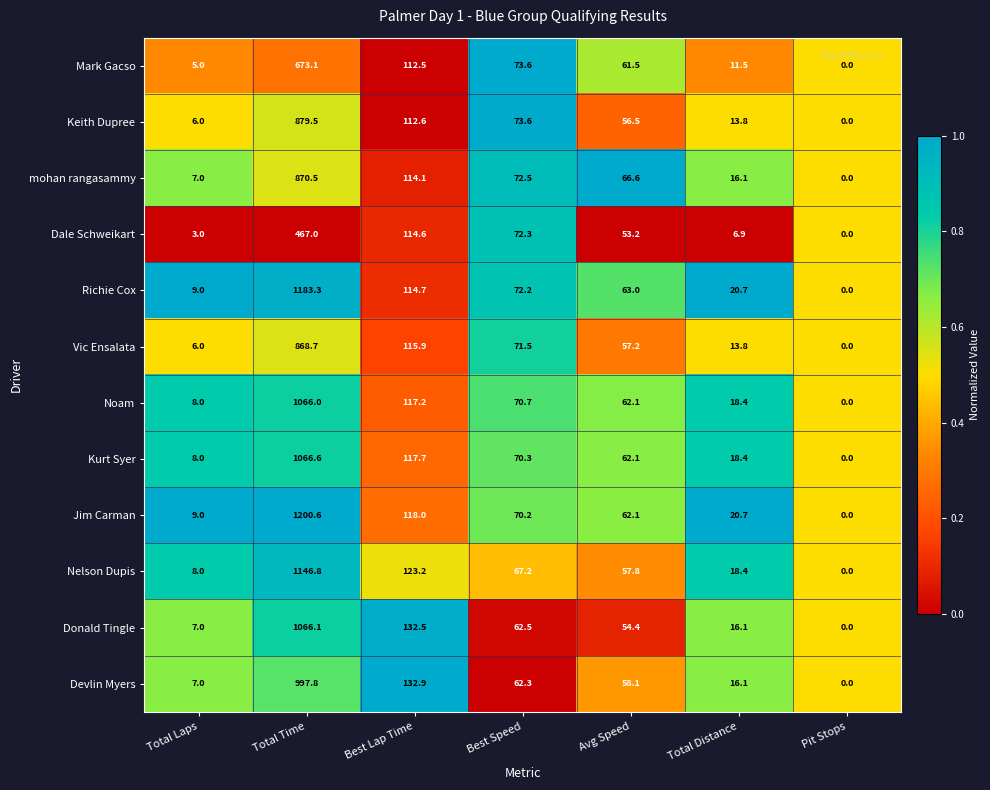

Where is Dale Schweikart nearest to the value 233?

Best Lap Time